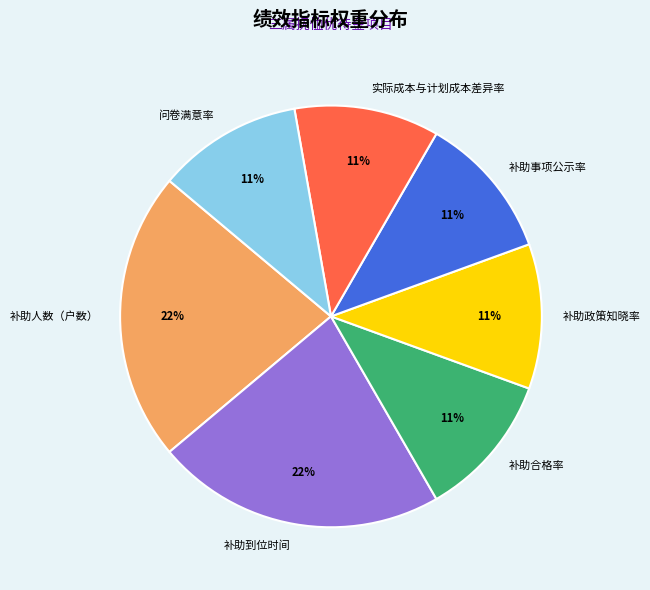

To the nearest percent, what percentage of the pie is 补助事项公示率?

11%